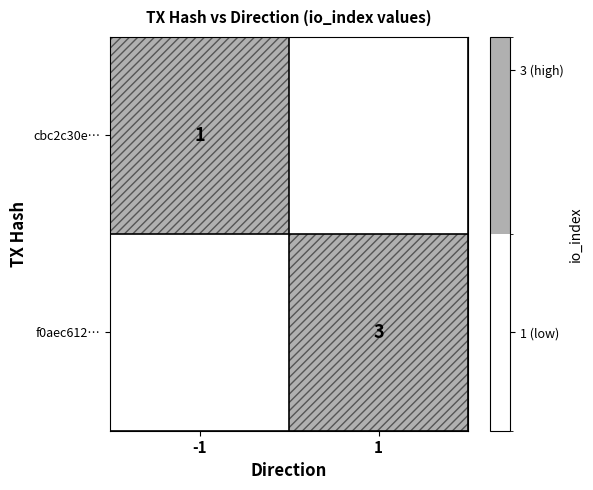

True or false: cbc2c30e… has a value of 1 at -1.

True